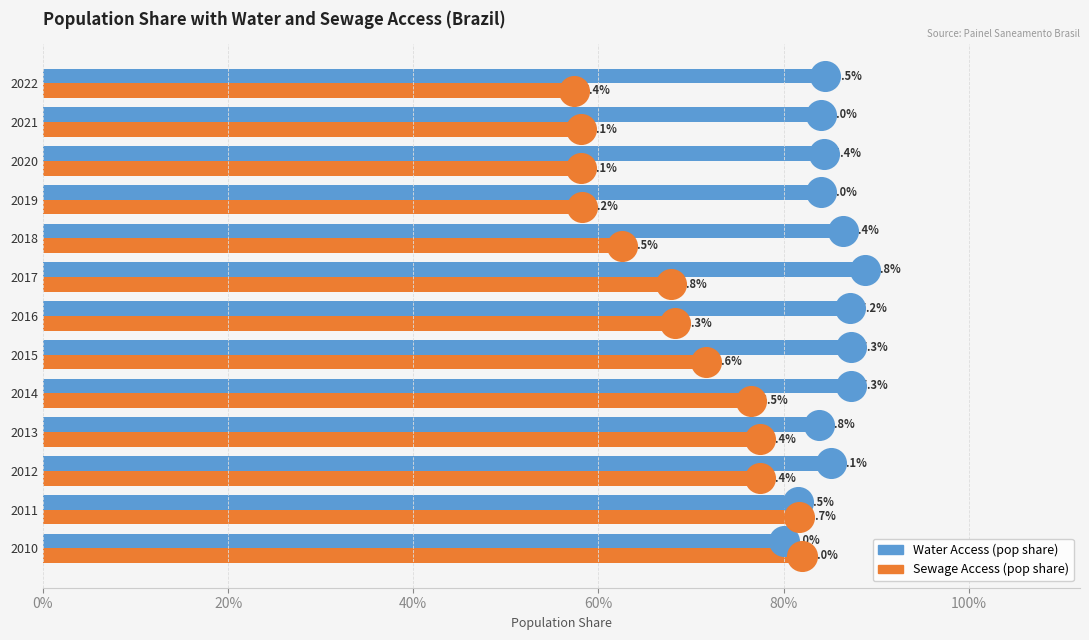

What are all the series names shown in the legend?

Water Access (pop share), Sewage Access (pop share)